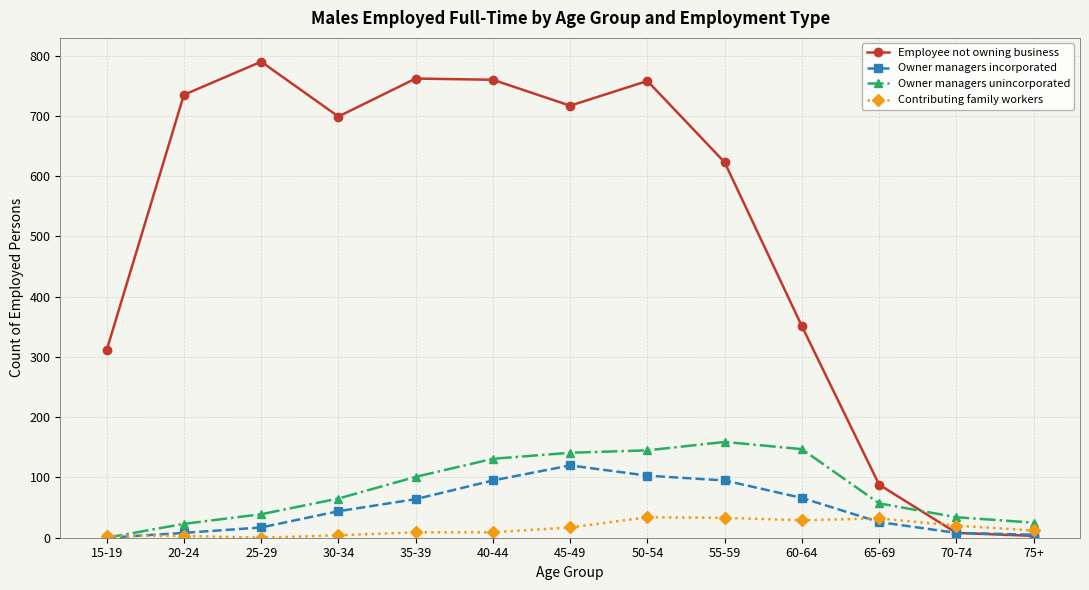

Where is the first local minimum for Employee not owning business?

30-34